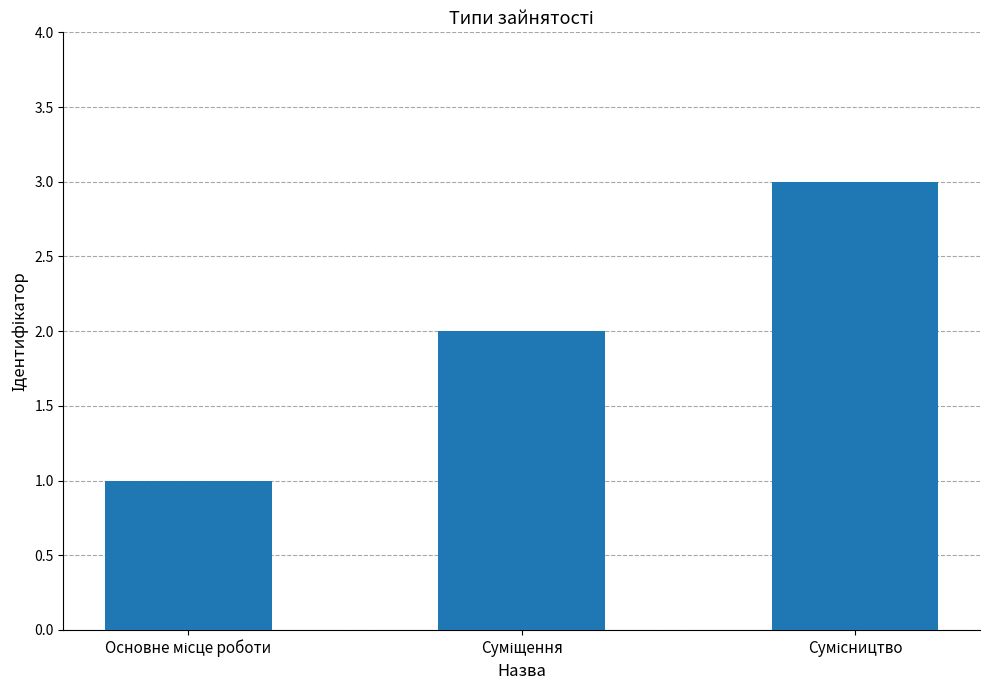

What is the greatest value displayed?

3